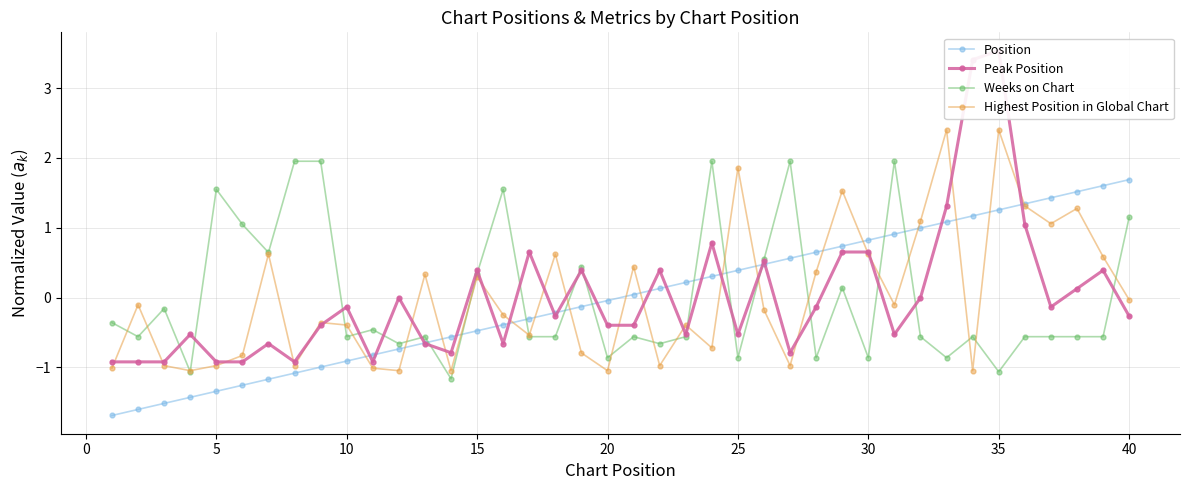

Is it true that Weeks on Chart equals -1.1 at 35?

True